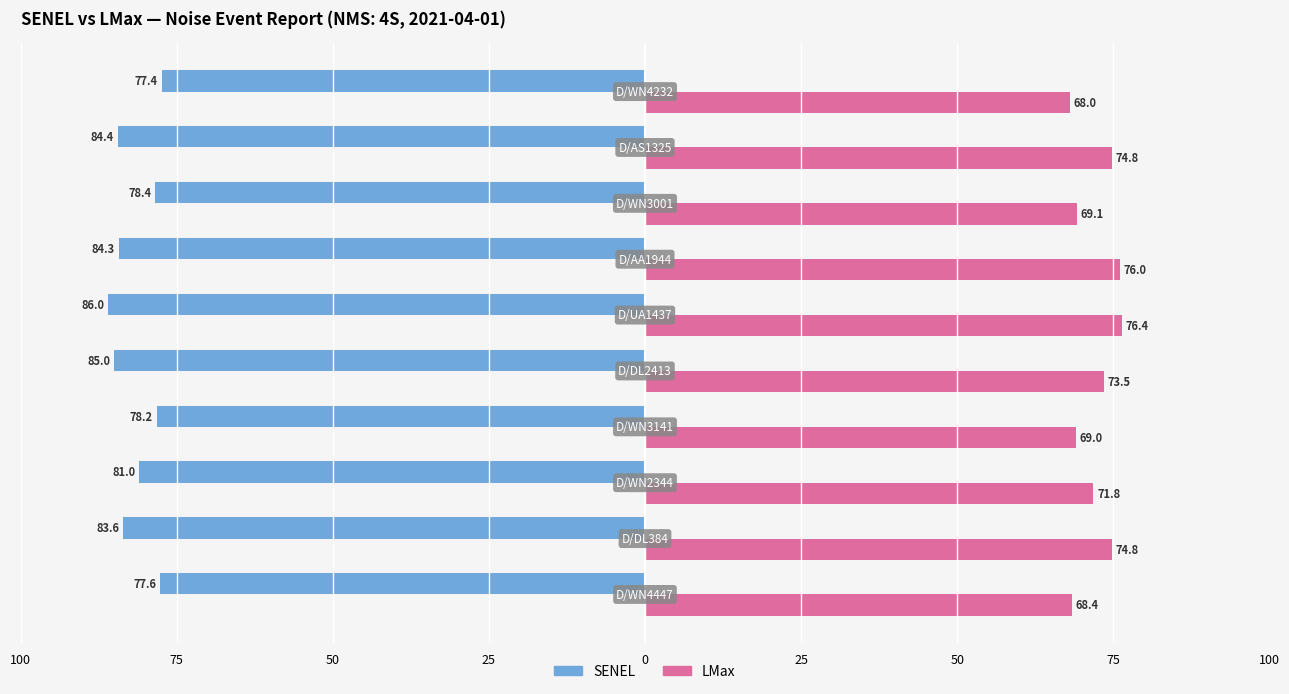

What are all the series names shown in the legend?

SENEL, LMax